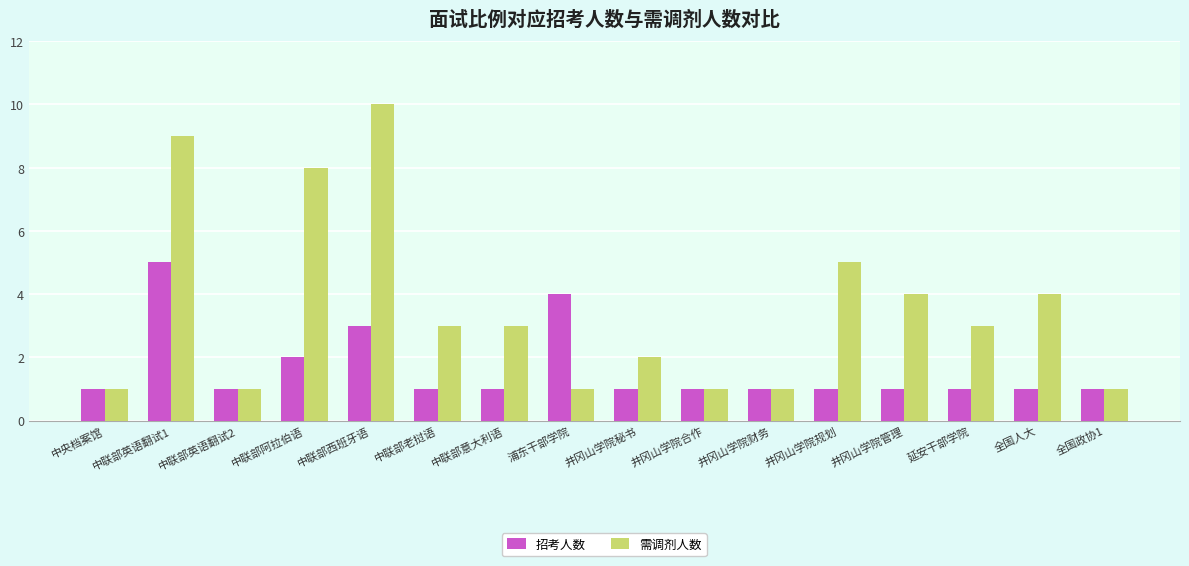

Reading left to right, what are all the values shown in this chart?

招考人数: 1	5	1	2	3	1	1	4	1	1	1	1	1	1	1	1
需调剂人数: 1	9	1	8	10	3	3	1	2	1	1	5	4	3	4	1